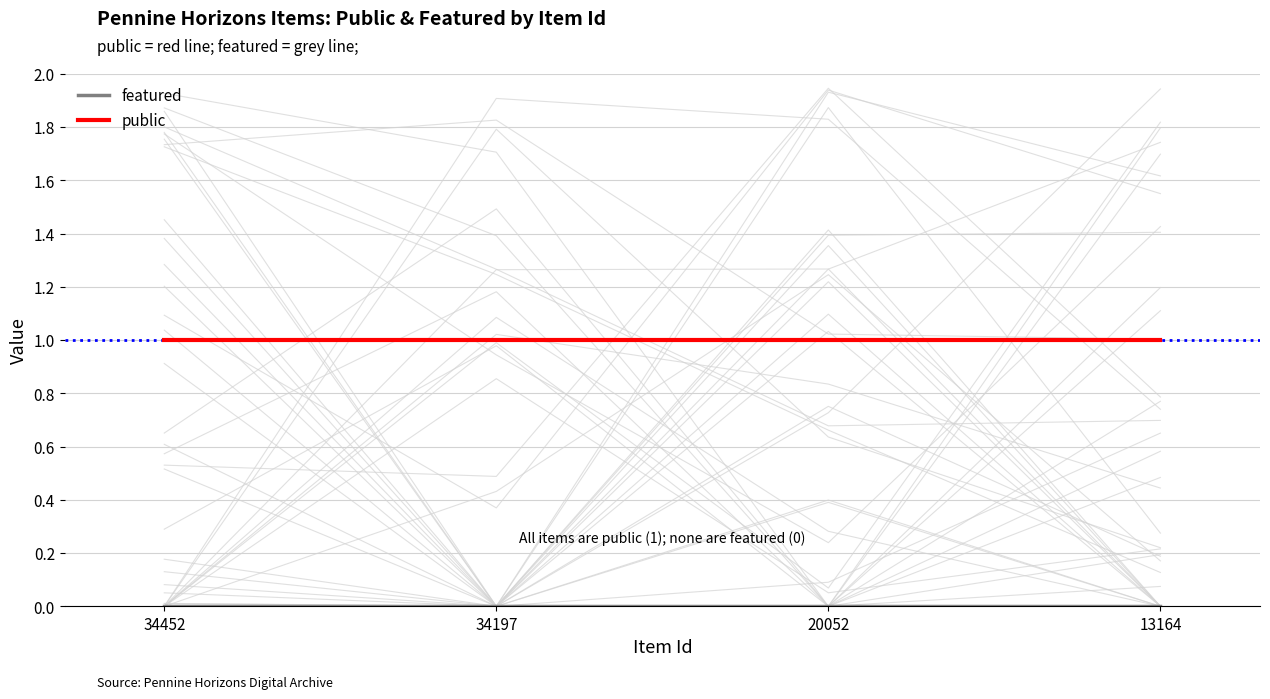

At 20052, list the series in order from largest to smallest.

public, featured